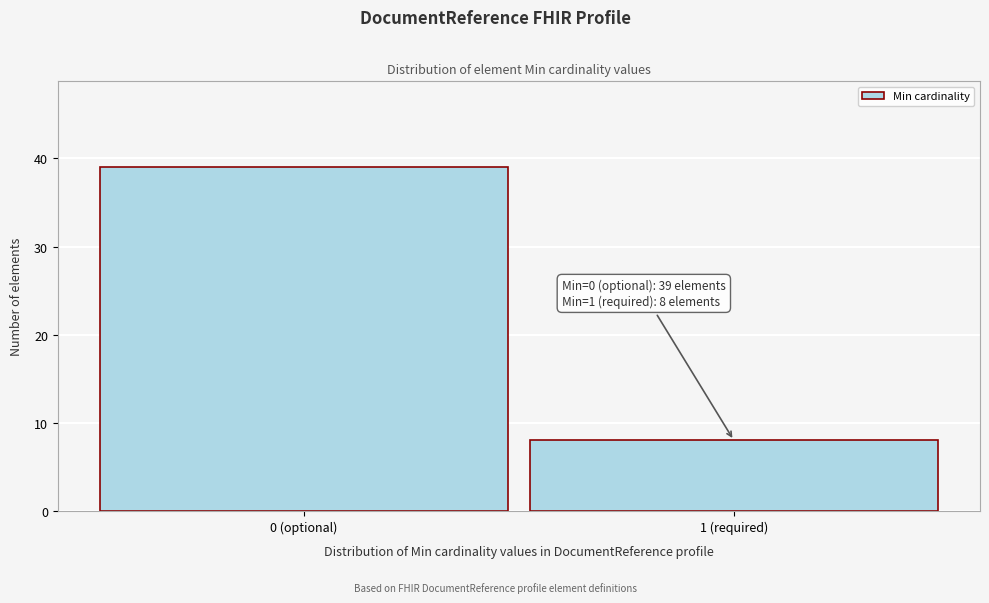

Reading right to left, transcribe all the data shown in this chart.

8	39